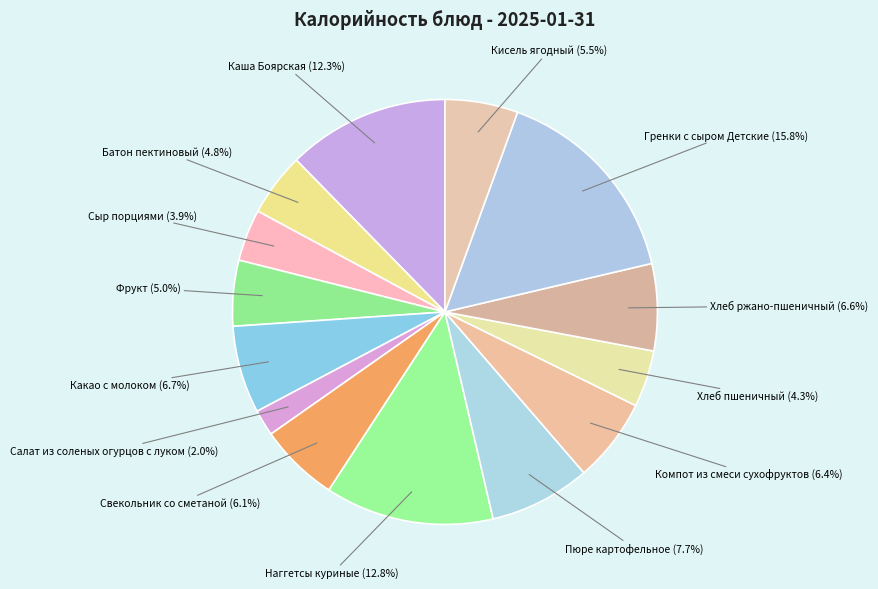

How many slices are in this pie chart?

14